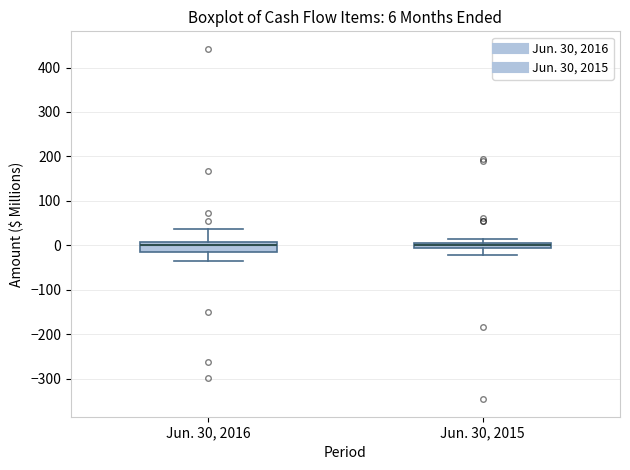

Which box is the tallest, from its lower edge to its upper edge?

Jun. 30, 2016